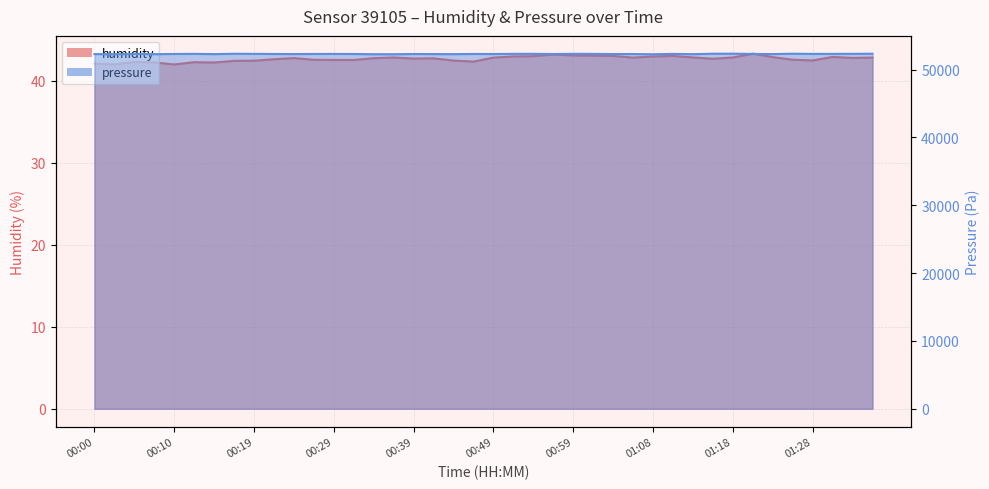

Where does the pressure series first go above 52309?

00:05